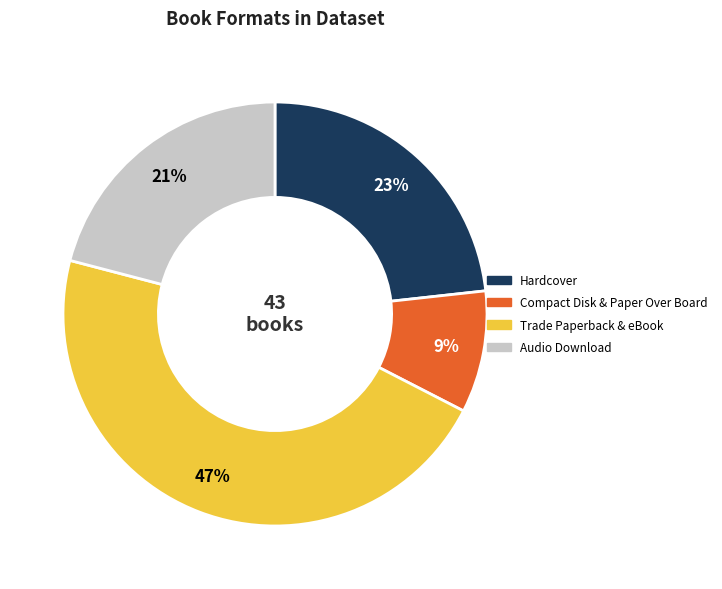

Is there a majority slice in this chart?

No